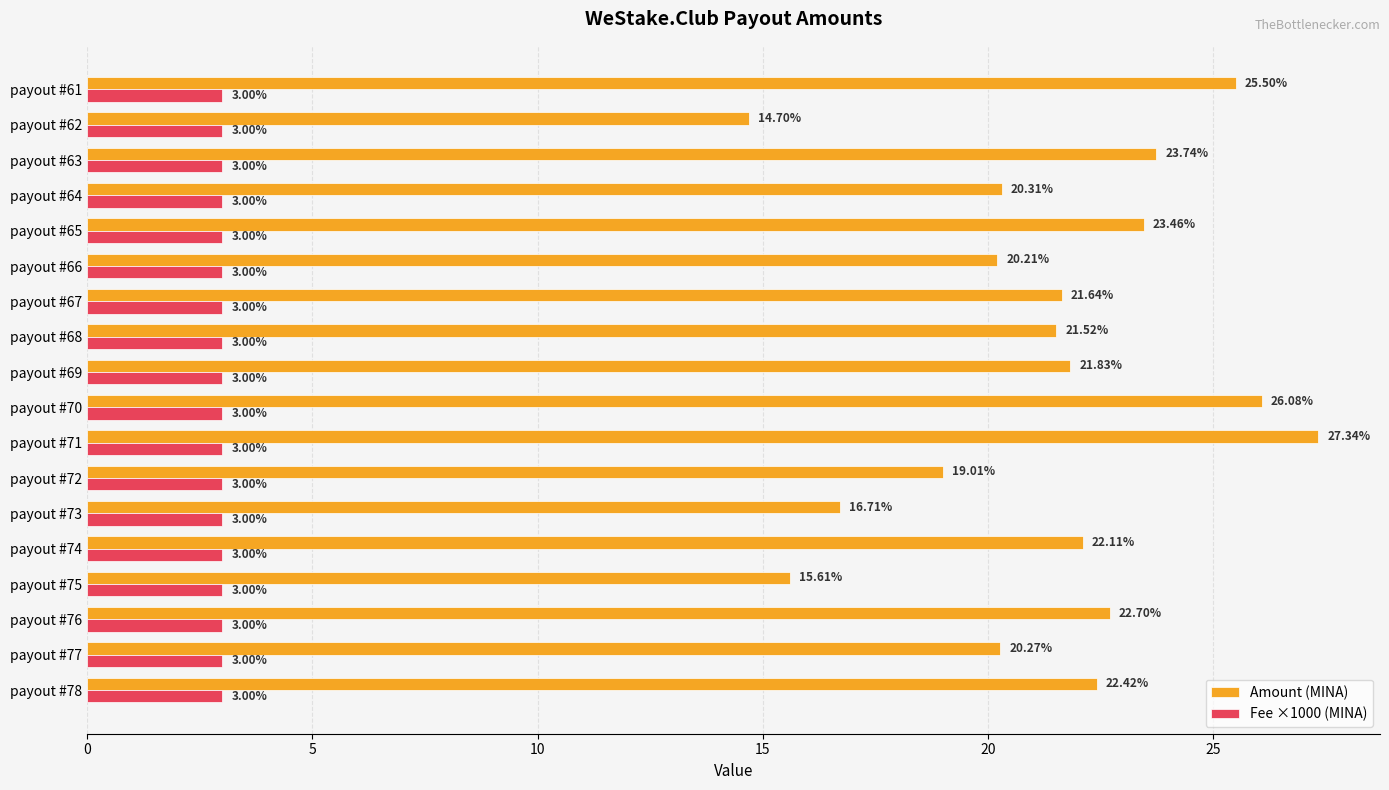

List the series in order of their peak value, highest first.

Amount (MINA), Fee ×1000 (MINA)